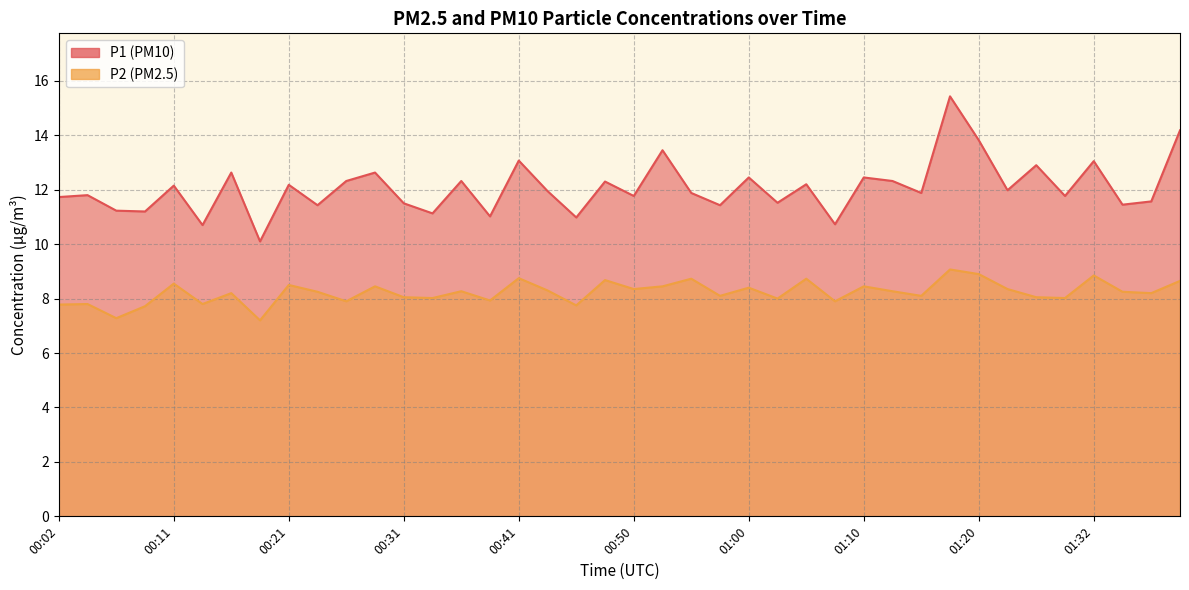

The value of P1 at 01:39 is 3.5. True or false?

False